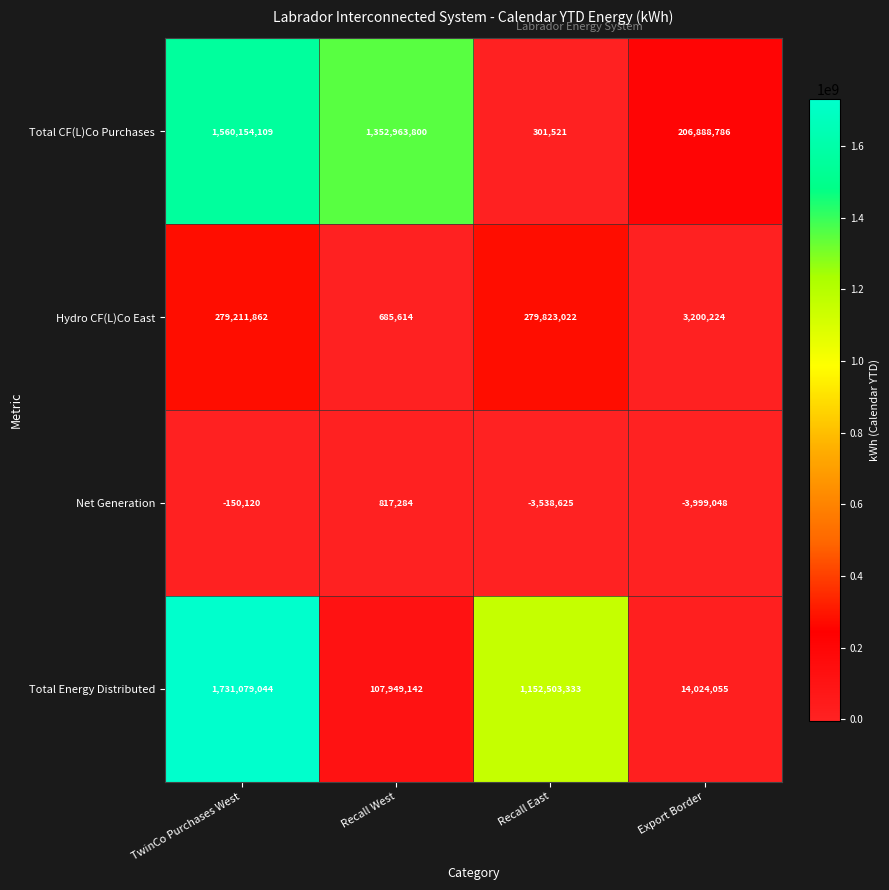

What is the highest value of the Hydro CF(L)Co East series?

279823022